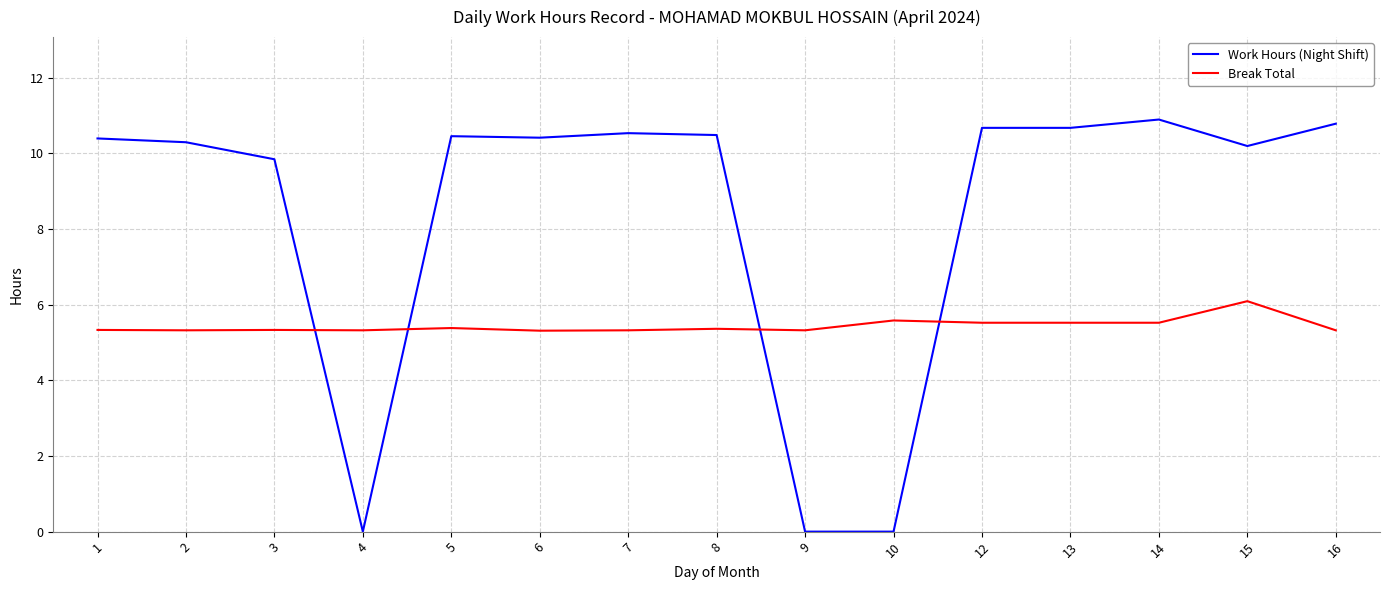

What is the greatest value displayed?

10.9